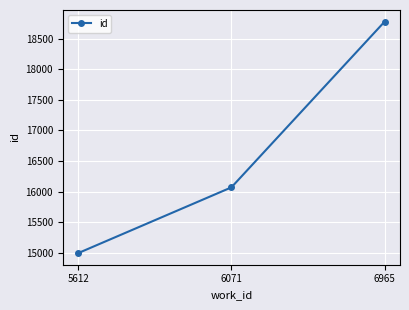

How many lines are shown in the chart?

1